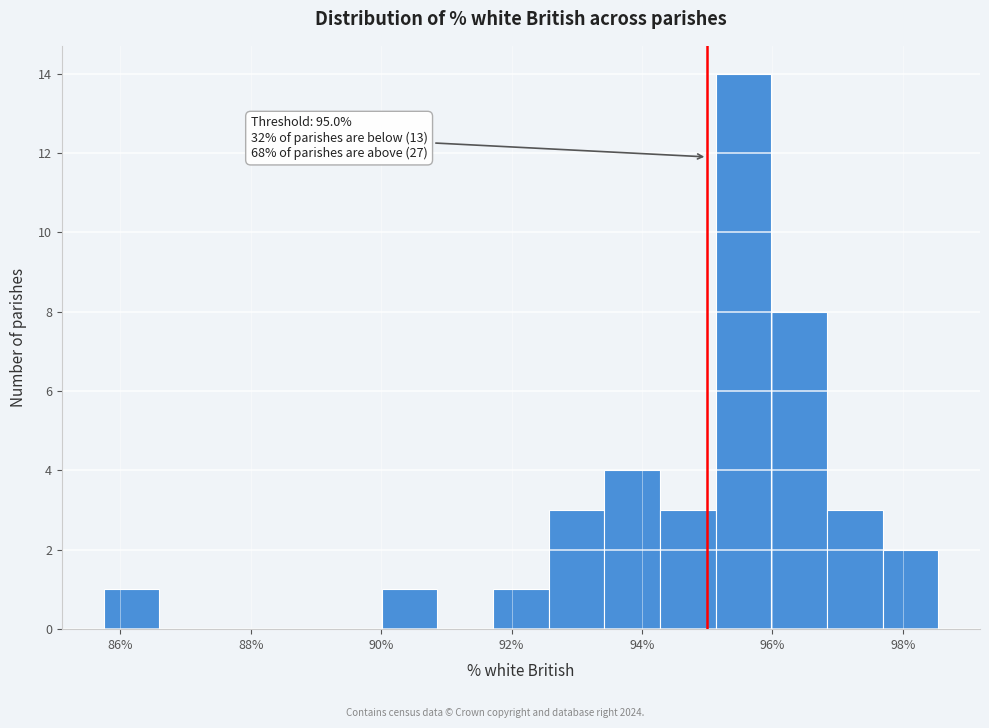

Over which range of the x-axis is the bar tallest?

95.2 to 96.0